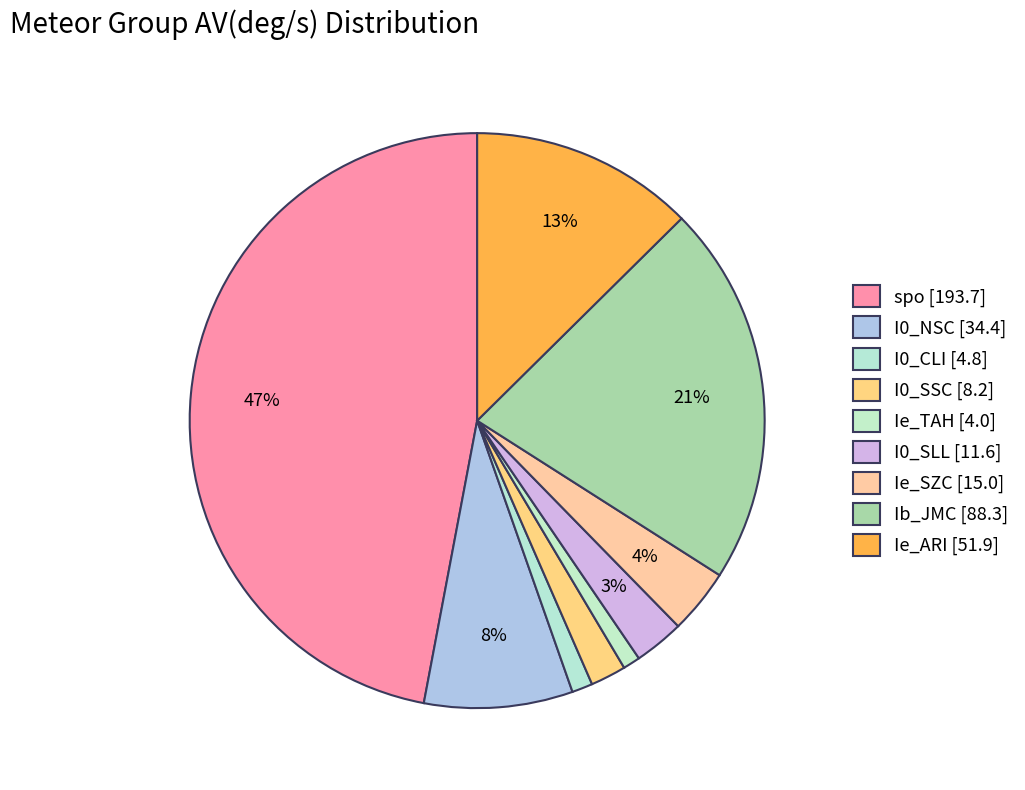

Count the number of slices in the pie.

9